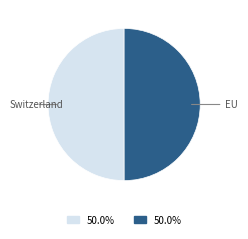

Count the number of slices in the pie.

2